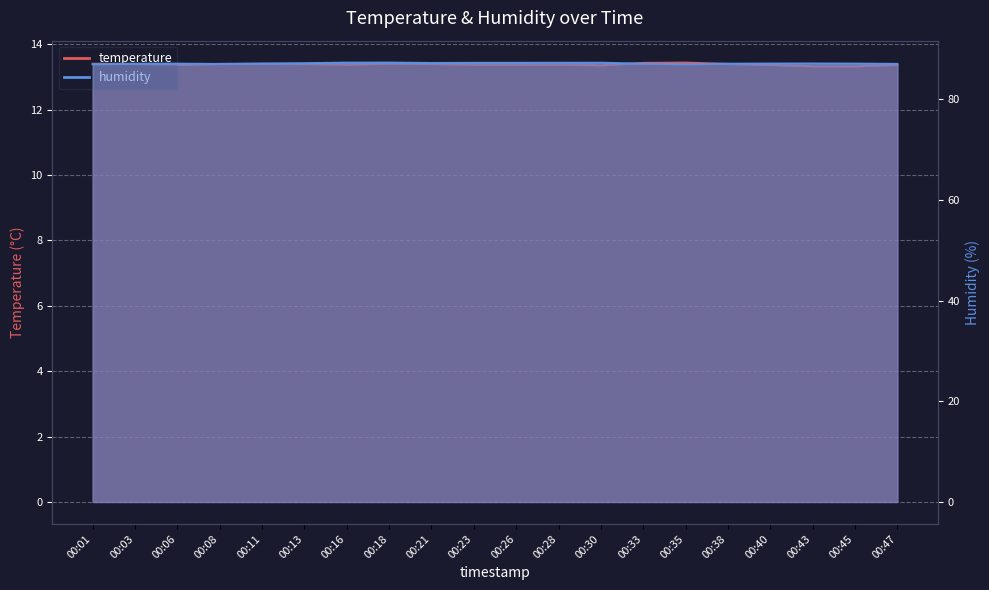

What is the difference between the humidity values at 00:40 and 00:30?

0.2